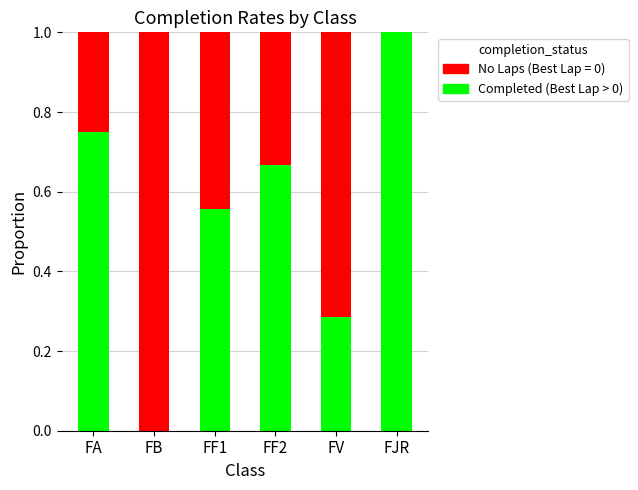

True or false: Completed (Best Lap > 0) has a value of 0.9 at FF2.

False